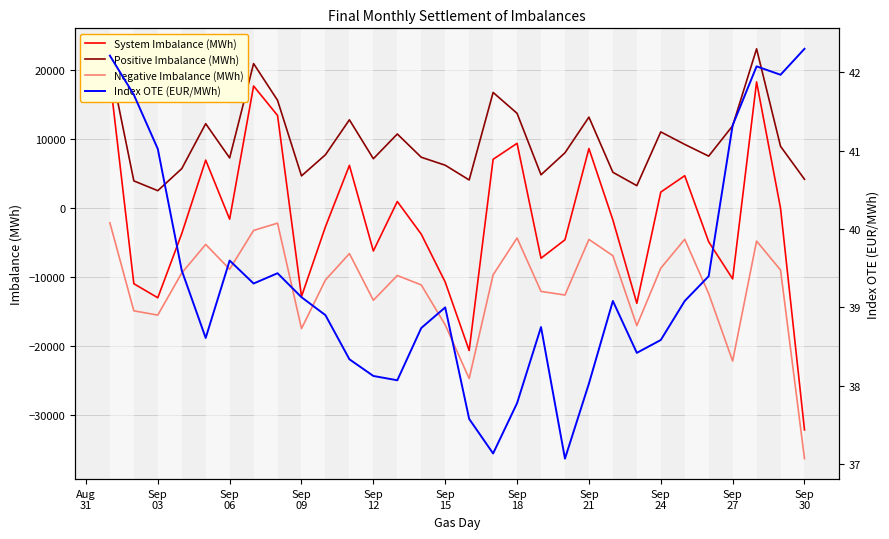

The value of Negative Imbalance (MWh) at Sep
06 is -22940.0. True or false?

False